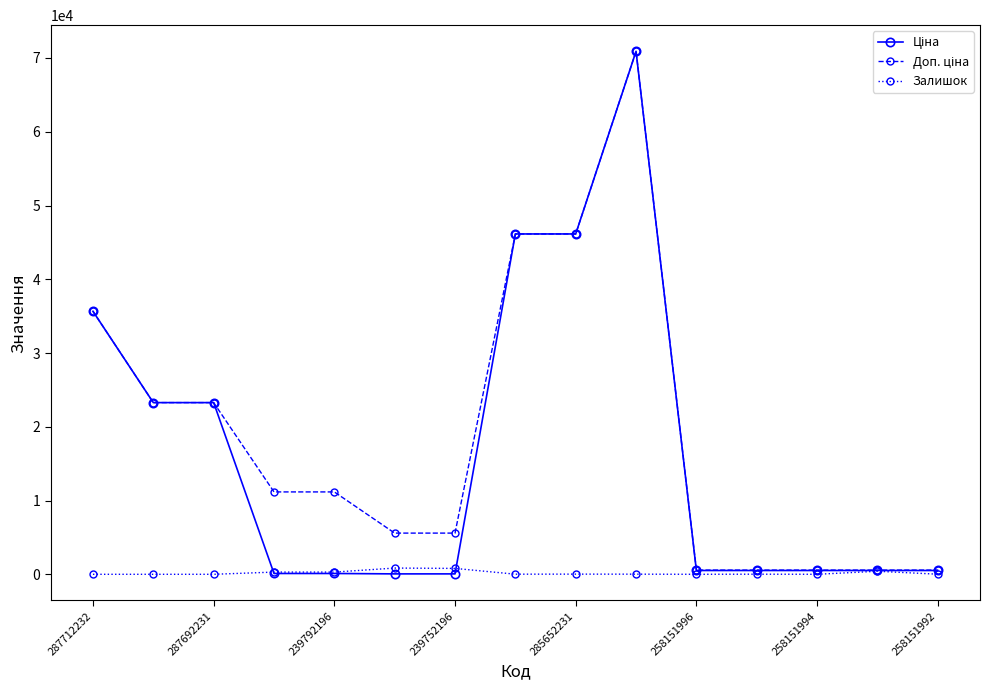

True or false: Залишок has more than 0 points higher than both neighbors.

True